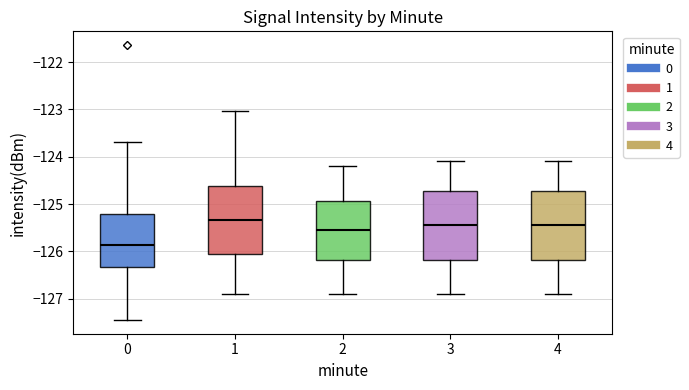

Reading left to right, read every box against the y-axis: the position of its median line, the range the box covers, and the ends of its whiskers. The values are not printed on the chart, so give them approximately, as read against the axis.

0: median -125.9, box -126.3 to -125.2, whiskers -127.4 to -123.7
1: median -125.3, box -126.1 to -124.6, whiskers -126.9 to -123.0
2: median -125.5, box -126.2 to -124.9, whiskers -126.9 to -124.2
3: median -125.4, box -126.2 to -124.7, whiskers -126.9 to -124.1
4: median -125.4, box -126.2 to -124.7, whiskers -126.9 to -124.1